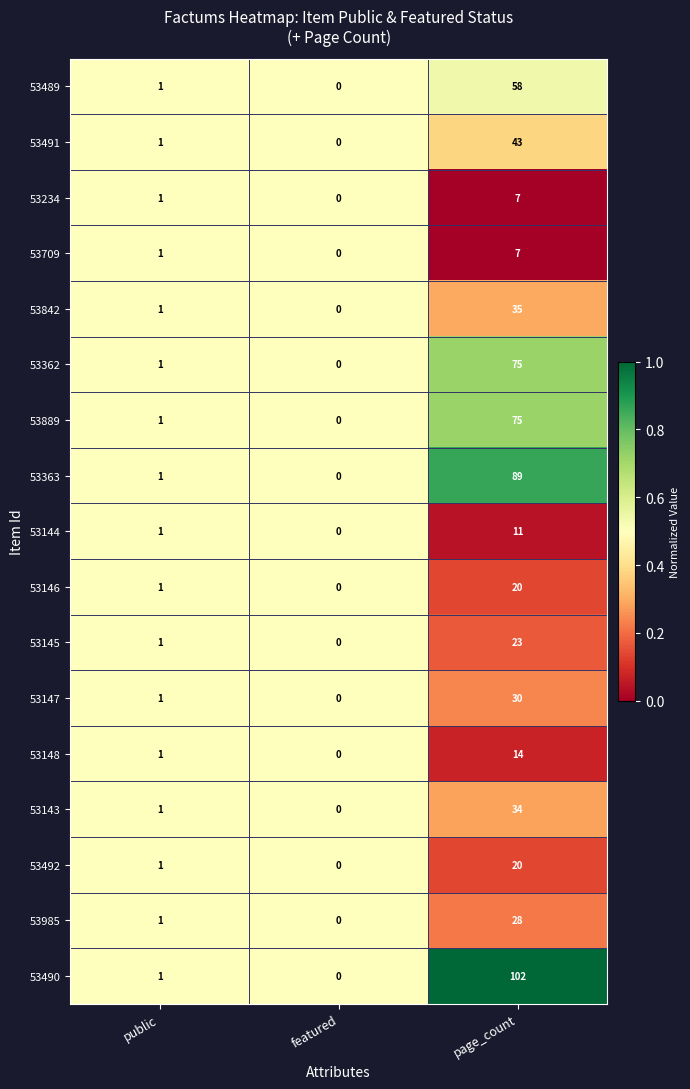

Rank the categories by 53363 value from highest to lowest.

page_count, public, featured